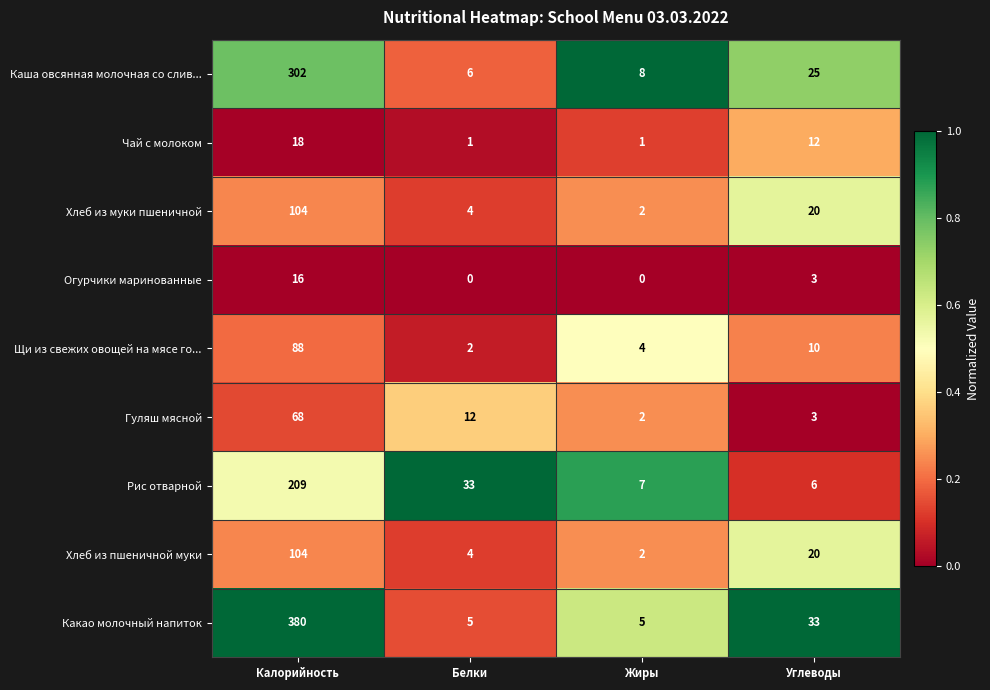

The value of Щи из свежих овощей на мясе го... at Жиры is 5. True or false?

False